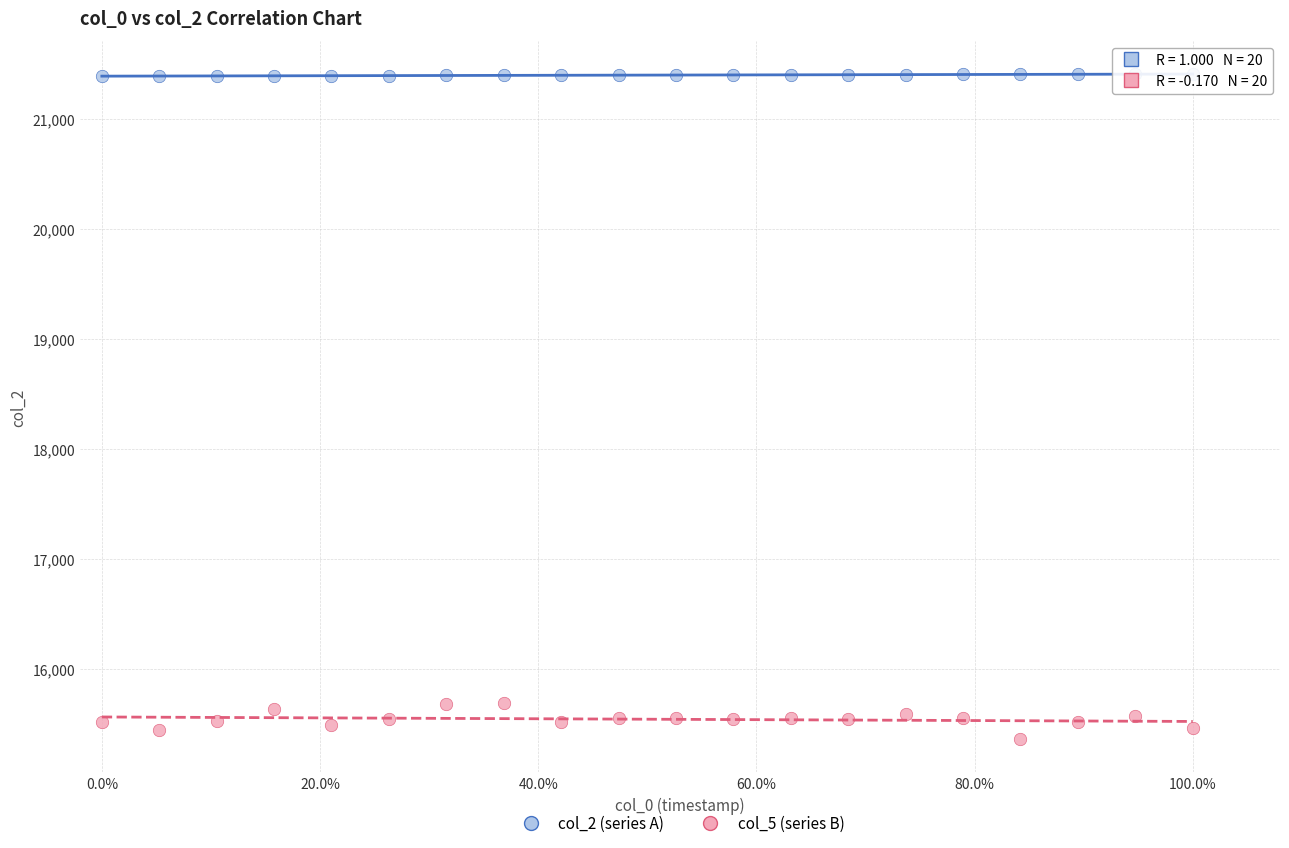

Across all data points, what is the range of Y values (max minus min)?

6049